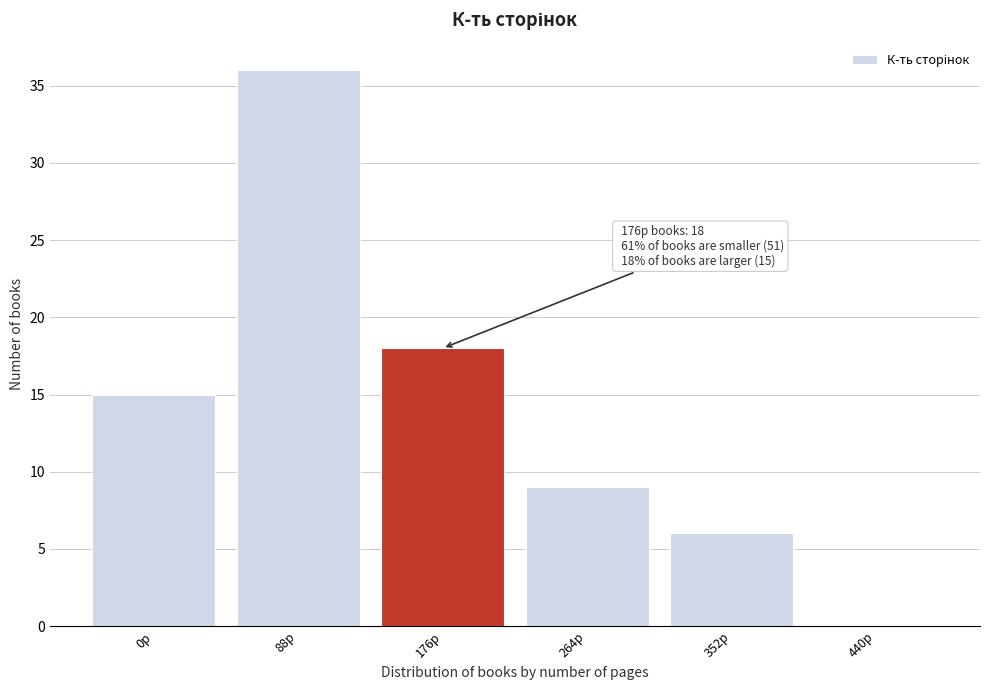

Reading right to left, list all the values displayed in this chart.

440p=0	352p=6	264p=9	176p=18	88p=36	0p=15